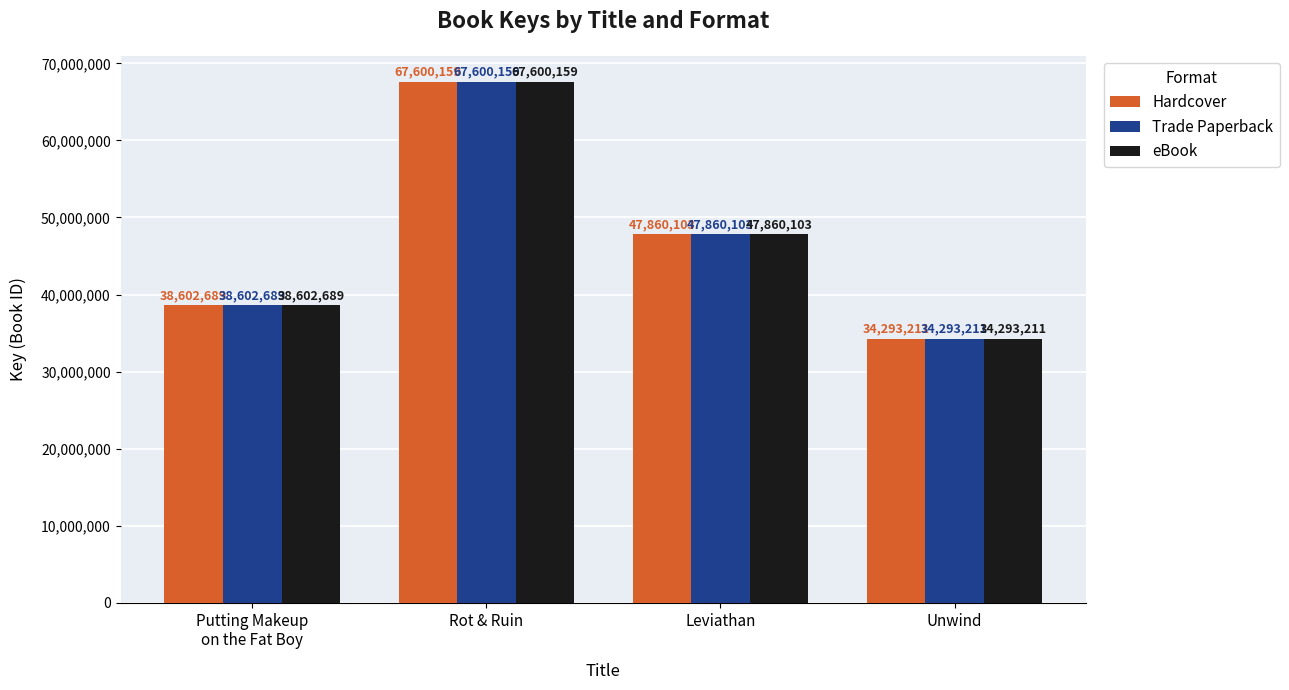

What is the sum of the Trade Paperback values at Rot & Ruin and Putting Makeup
on the Fat Boy?

106202848